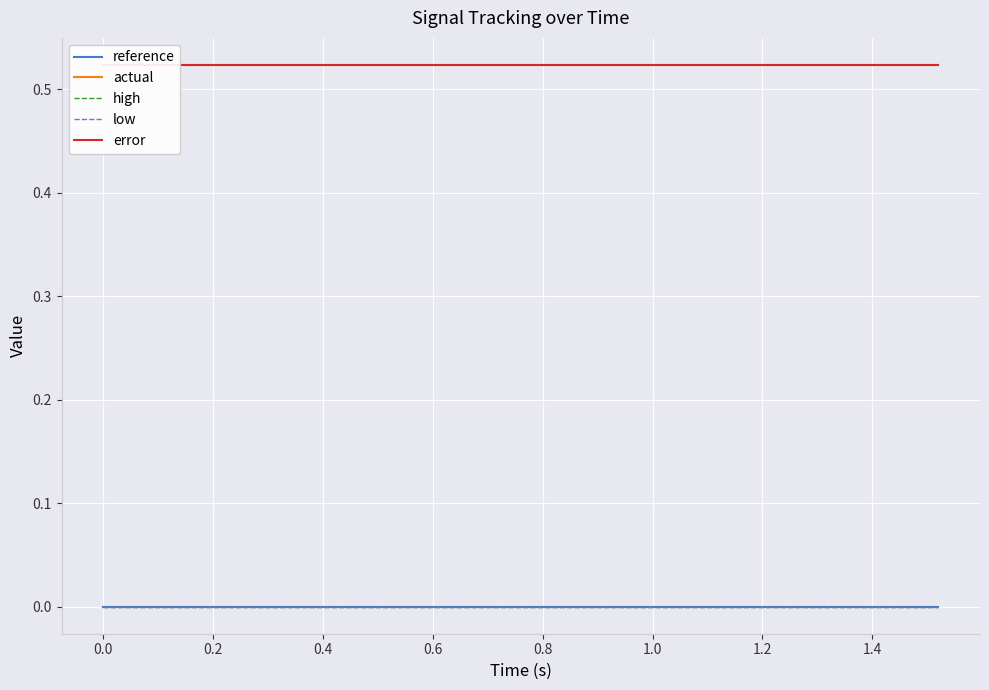

True or false: high has a value of 0.0 at 1.0.

True